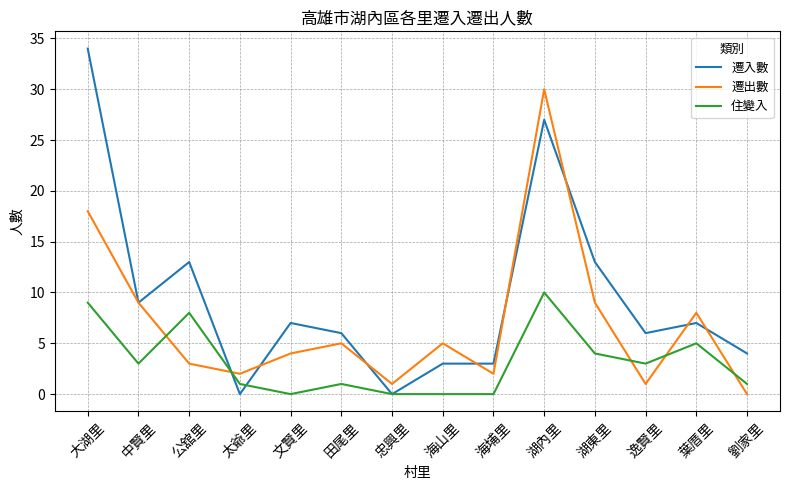

List the series in order of their peak value, lowest first.

住變入, 遷出數, 遷入數